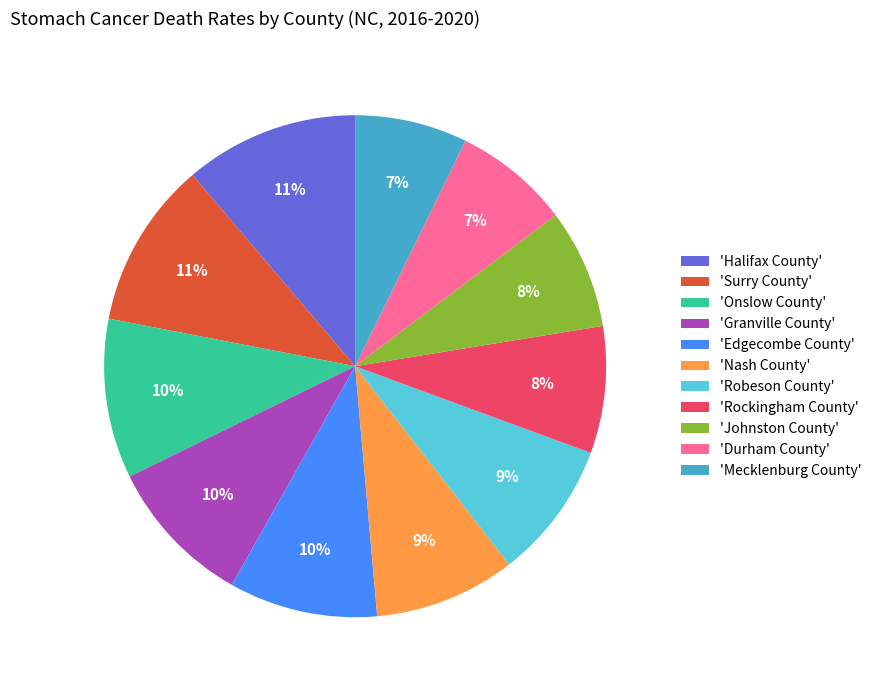

Is there any slice that represents more than half of the pie?

No